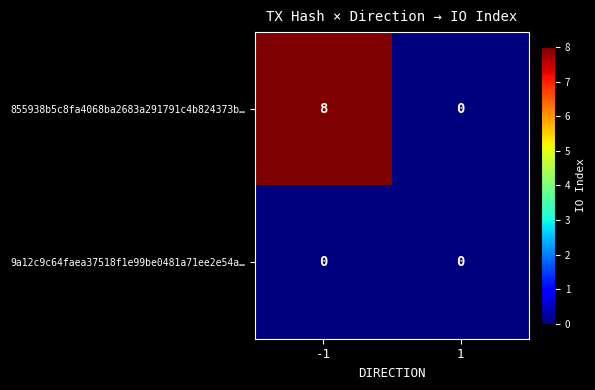

Is it true that 855938b5c8fa4068ba2683a291791c4b824373b… equals 8 at -1?

True